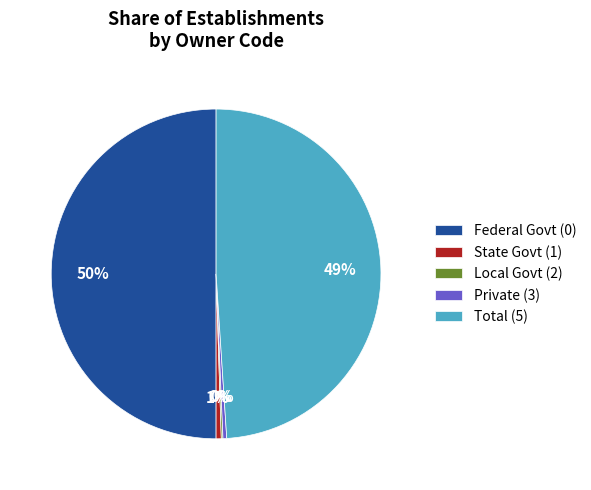

What is the largest slice in the pie chart?

Federal Govt (0)